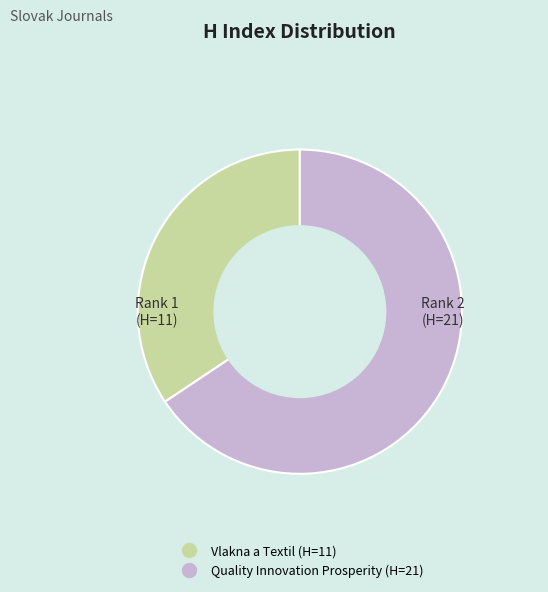

Is Quality Innovation Prosperity the majority of the pie?

Yes